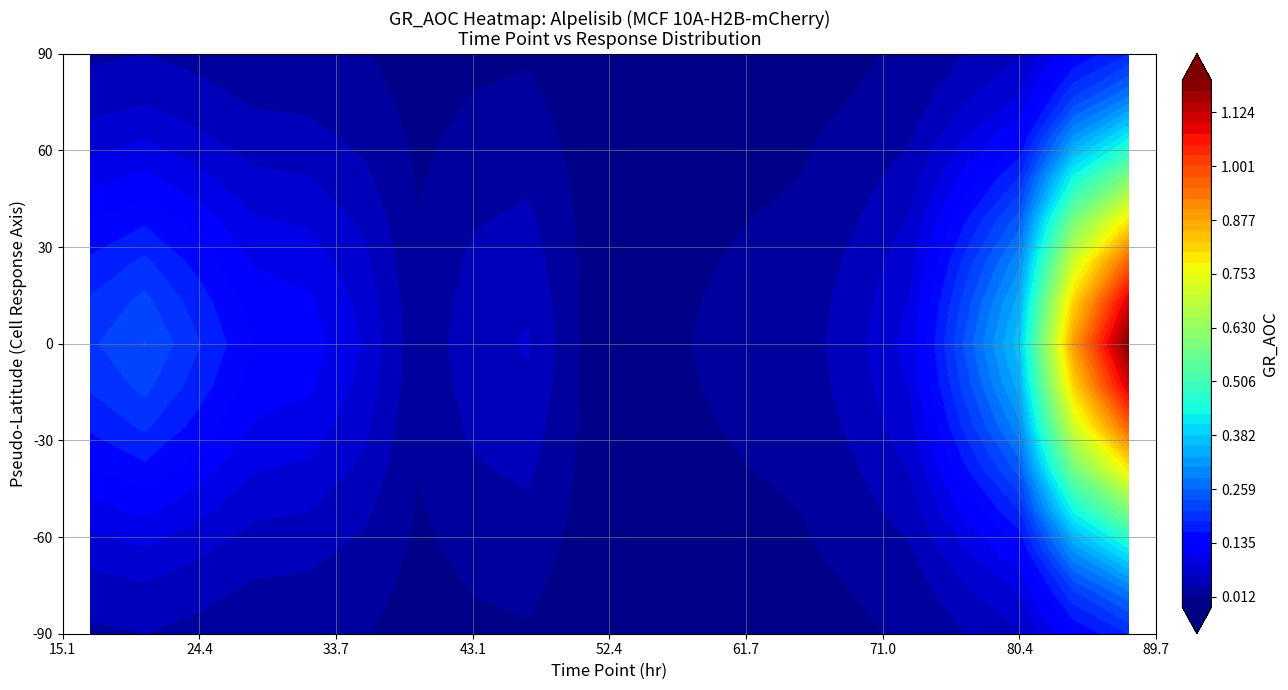

How many distinct data groups are displayed?

1